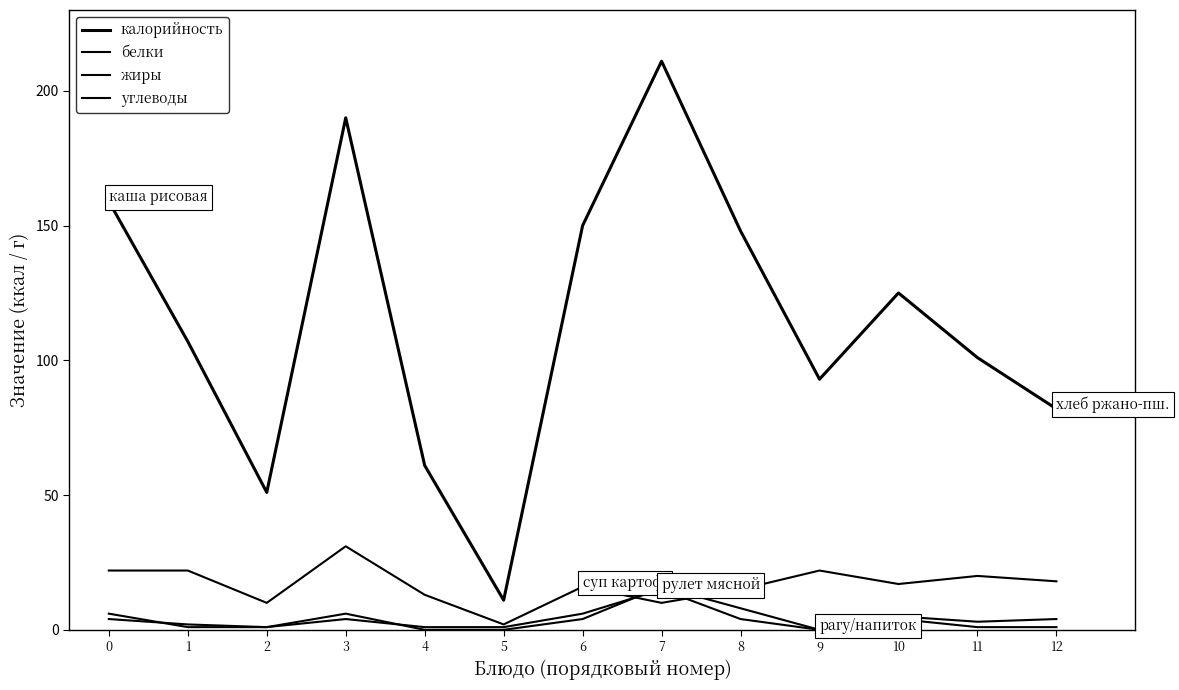

Which series has the widest spread of values?

калорийность